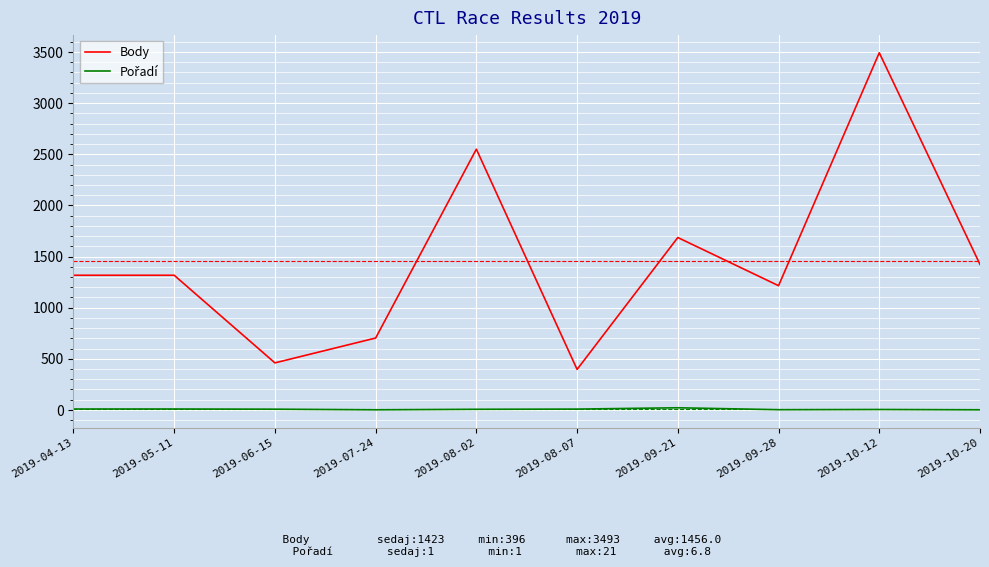

What is the spread (max minus min) of values at 2019-04-13?

1308